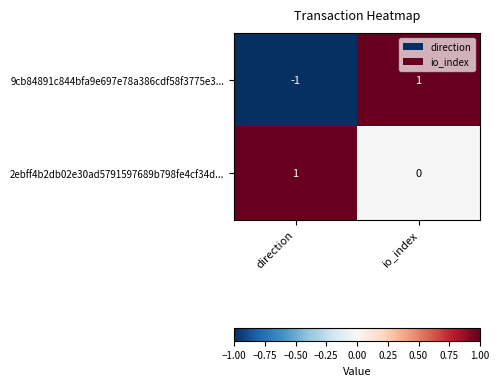

What is the total value across all series at io_index?

1